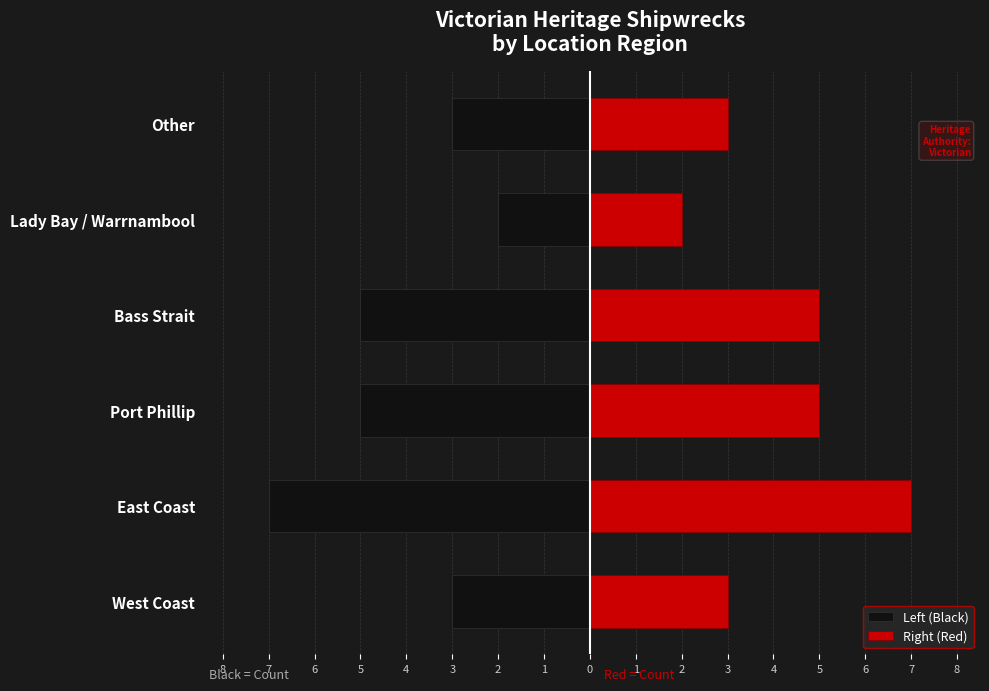

What is the value of the Left (Black) bar at the 6th from the left?

-3